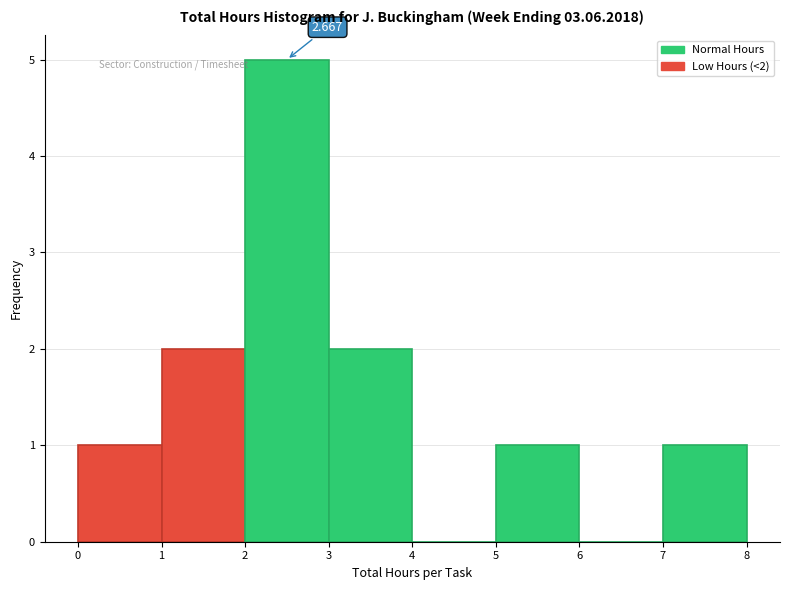

Which range on the x-axis has the tallest bar?

2 to 3